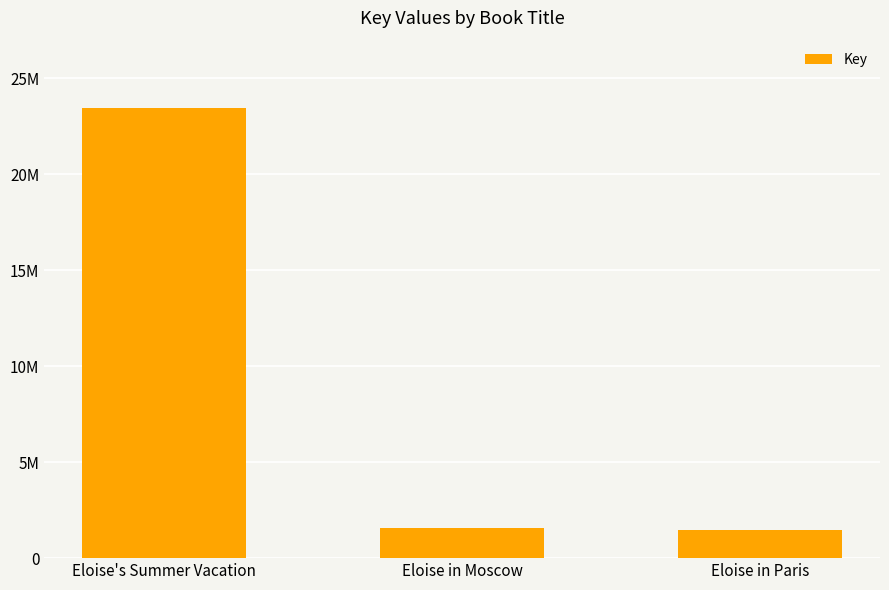

Where is the data nearest to the value 12448813?

Eloise in Moscow